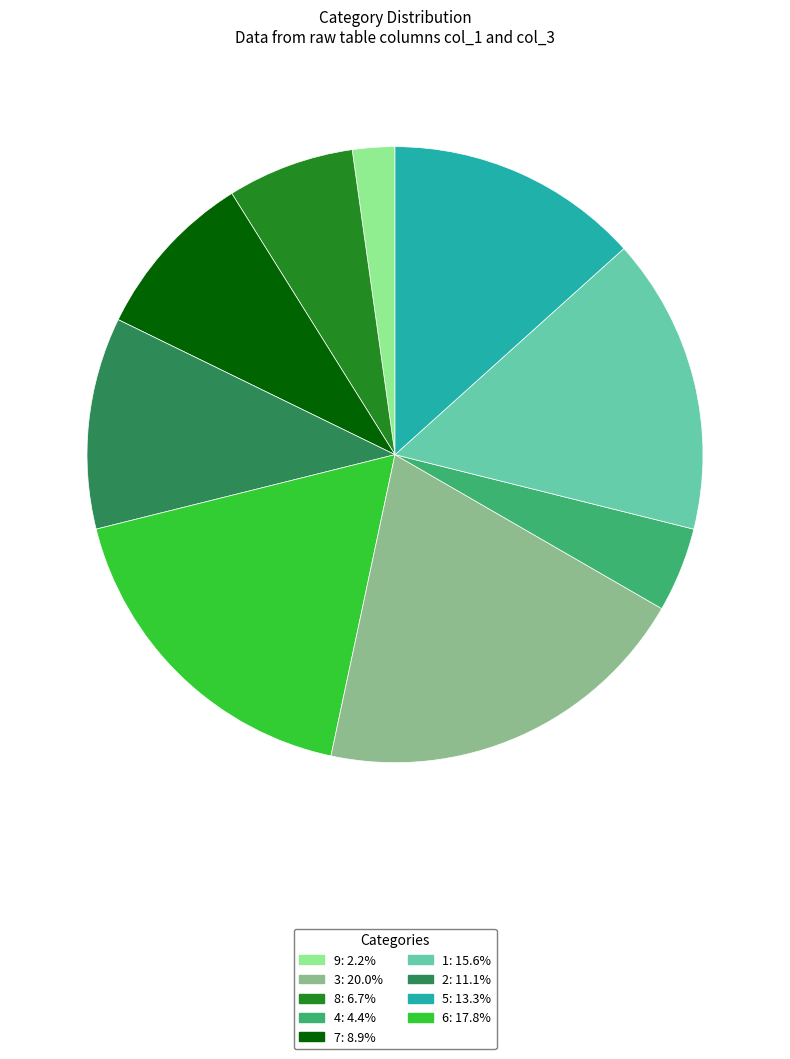

How many segments does this pie chart have?

9